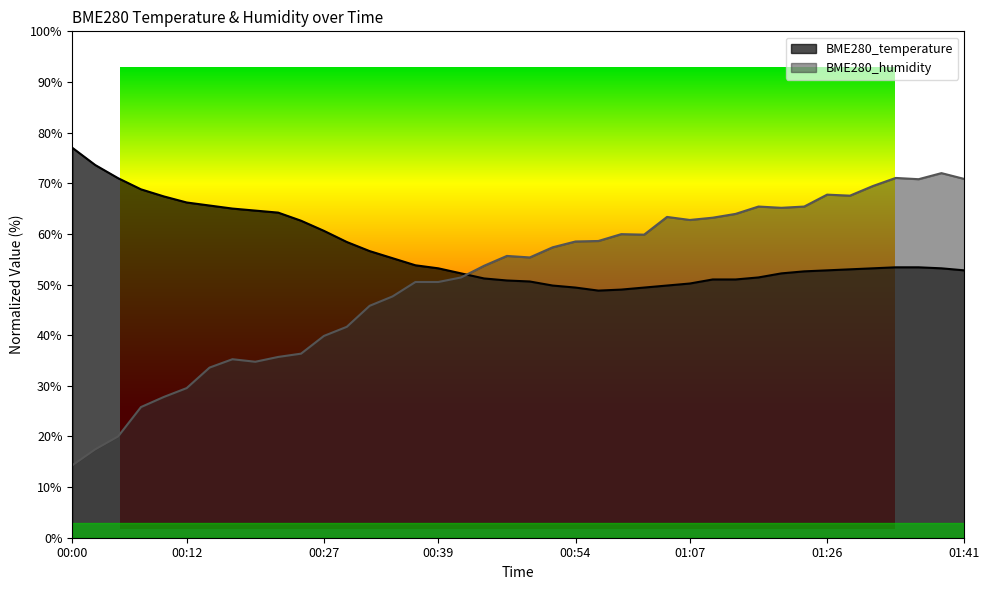

Between 00:52 and 01:31, which series saw the biggest shift?

BME280_humidity